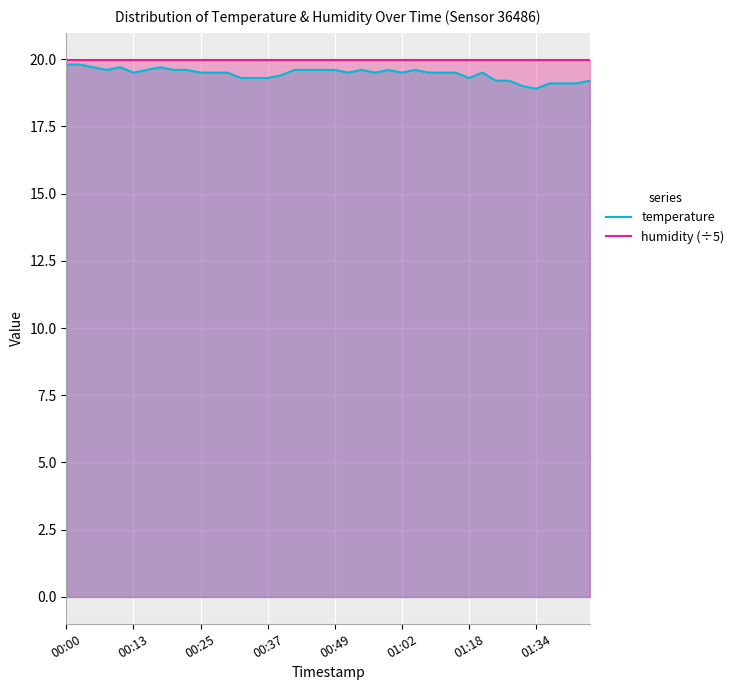

True or false: temperature has a value of 26.2 at 01:18.

False